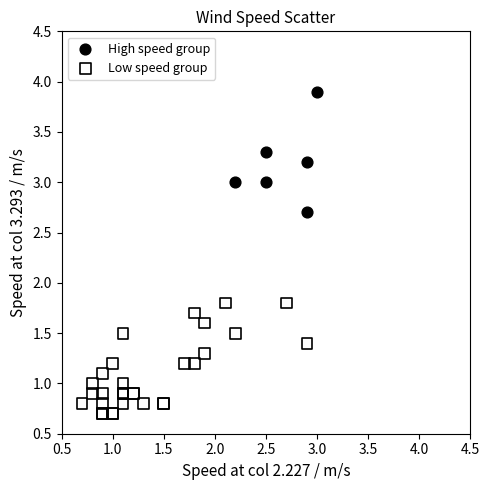

Which series contains the highest Y value?

High speed group